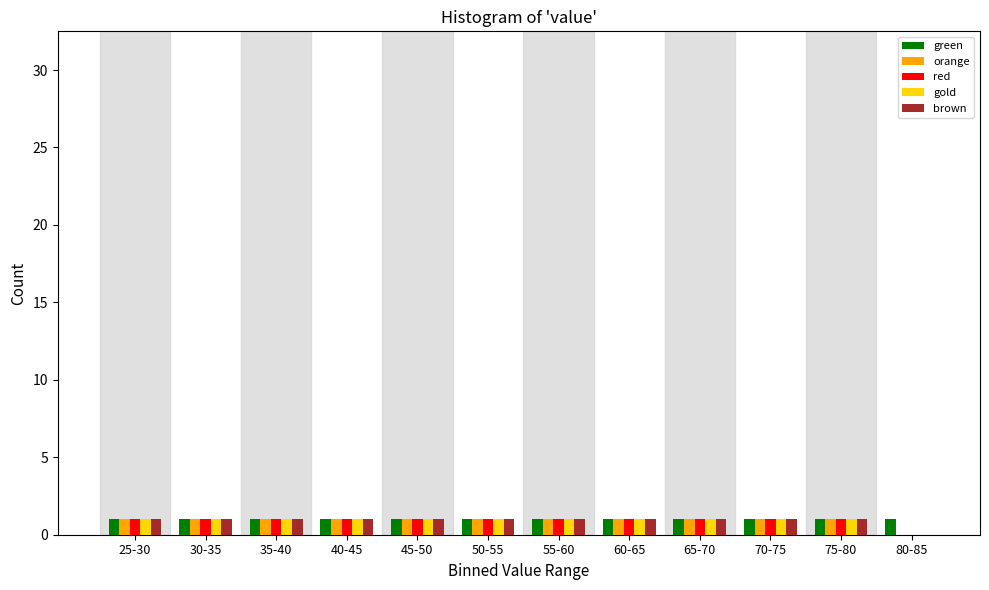

The value of red at 65-70 is 1. True or false?

True